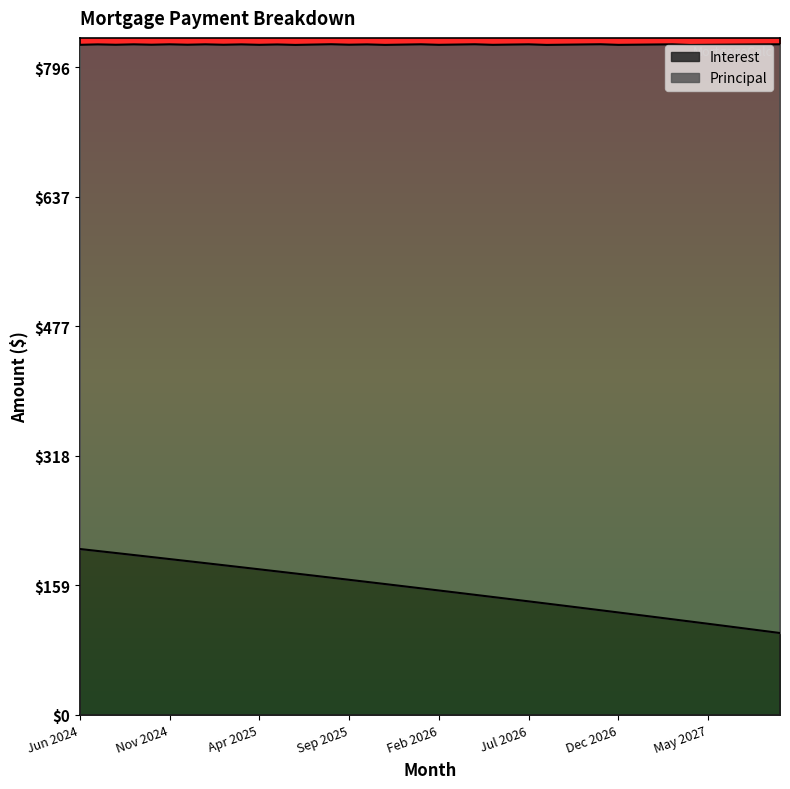

What is the sum of the values at Aug 2026 and Oct 2025?

300.6